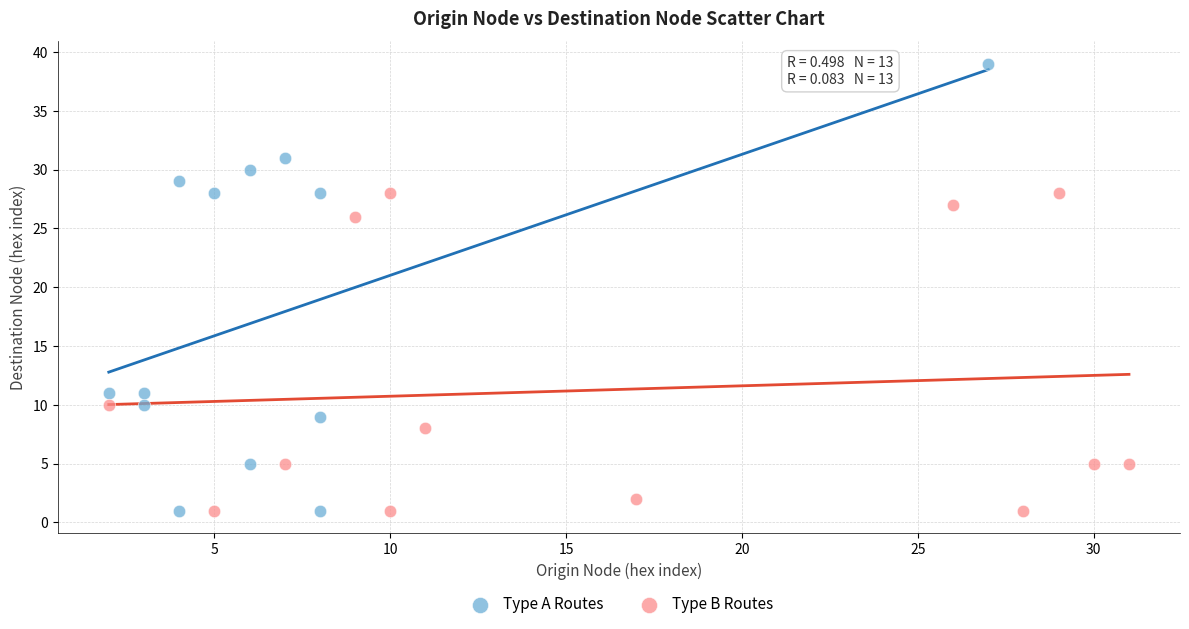

Which series contains the highest Y value?

Type A Routes